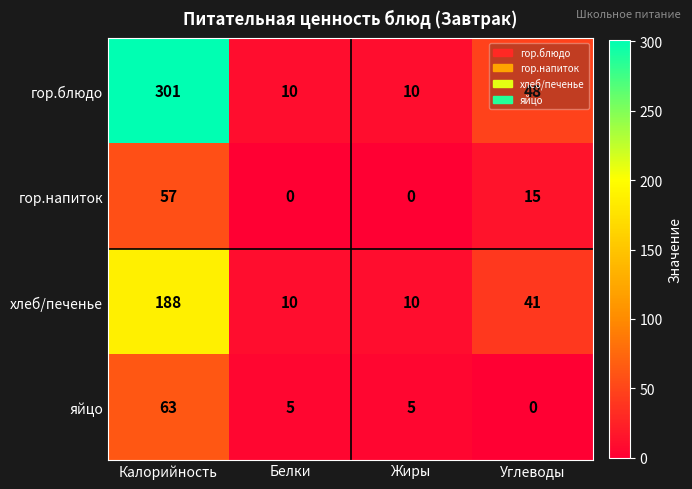

What is the greatest value displayed?

301